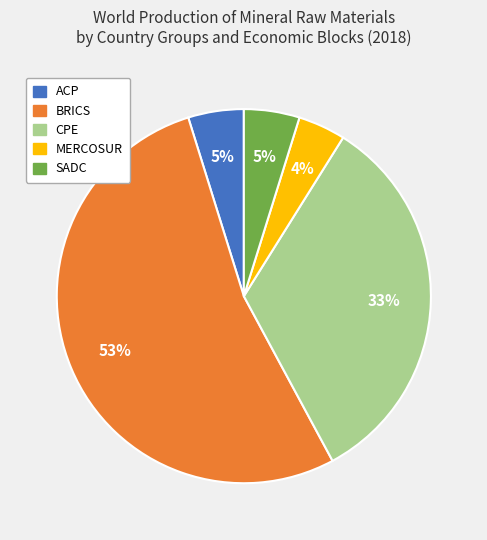

Count the number of slices in the pie.

5